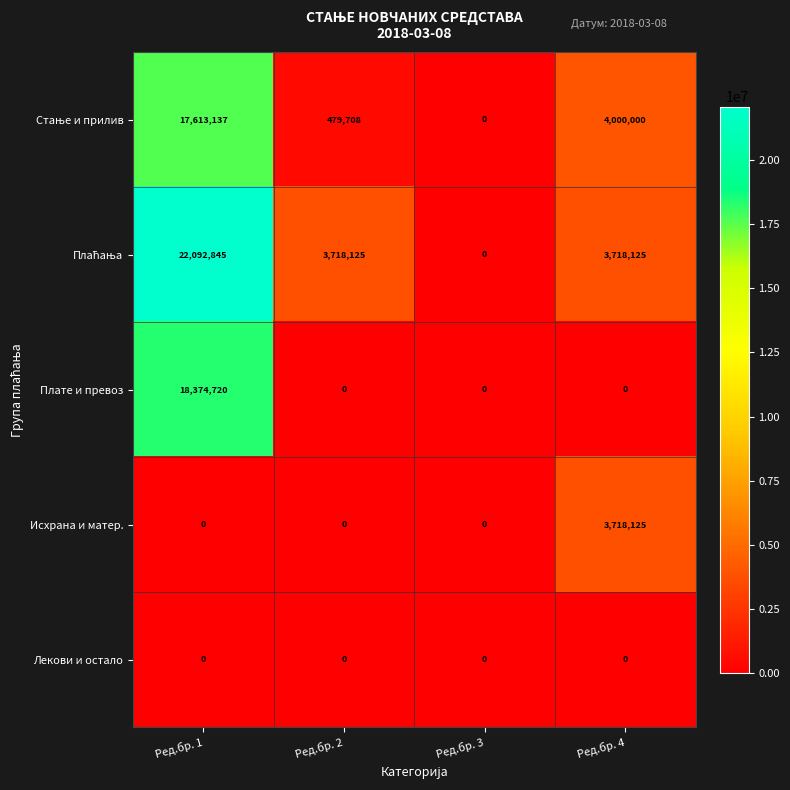

Which category has the highest value across all series?

Ред.бр. 1